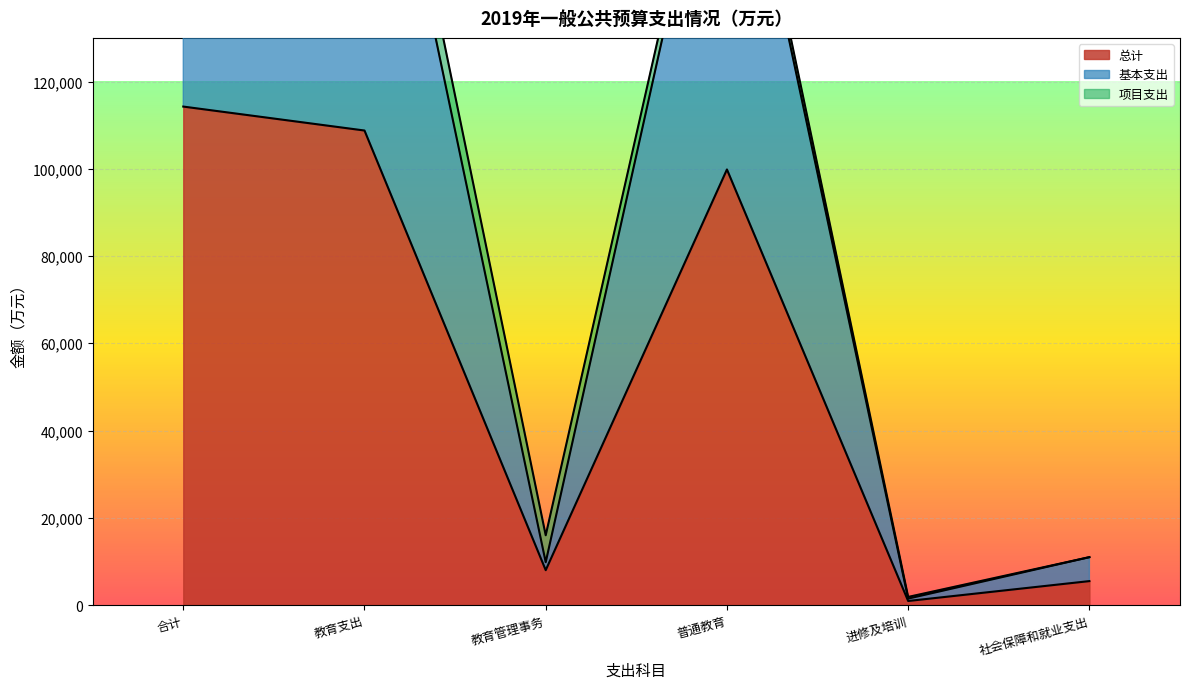

Which has a higher value, 普通教育 or 社会保障和就业支出?

普通教育